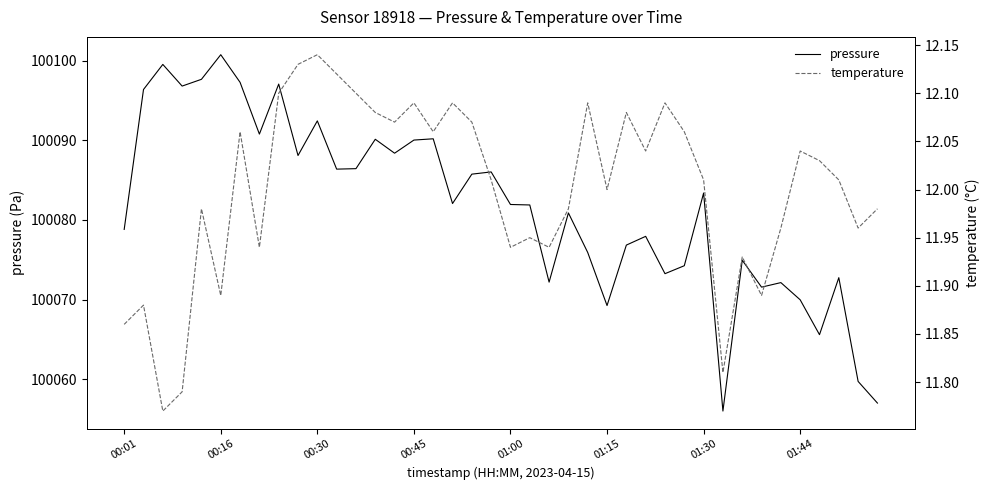

What is the minimum value for pressure?

100056.0